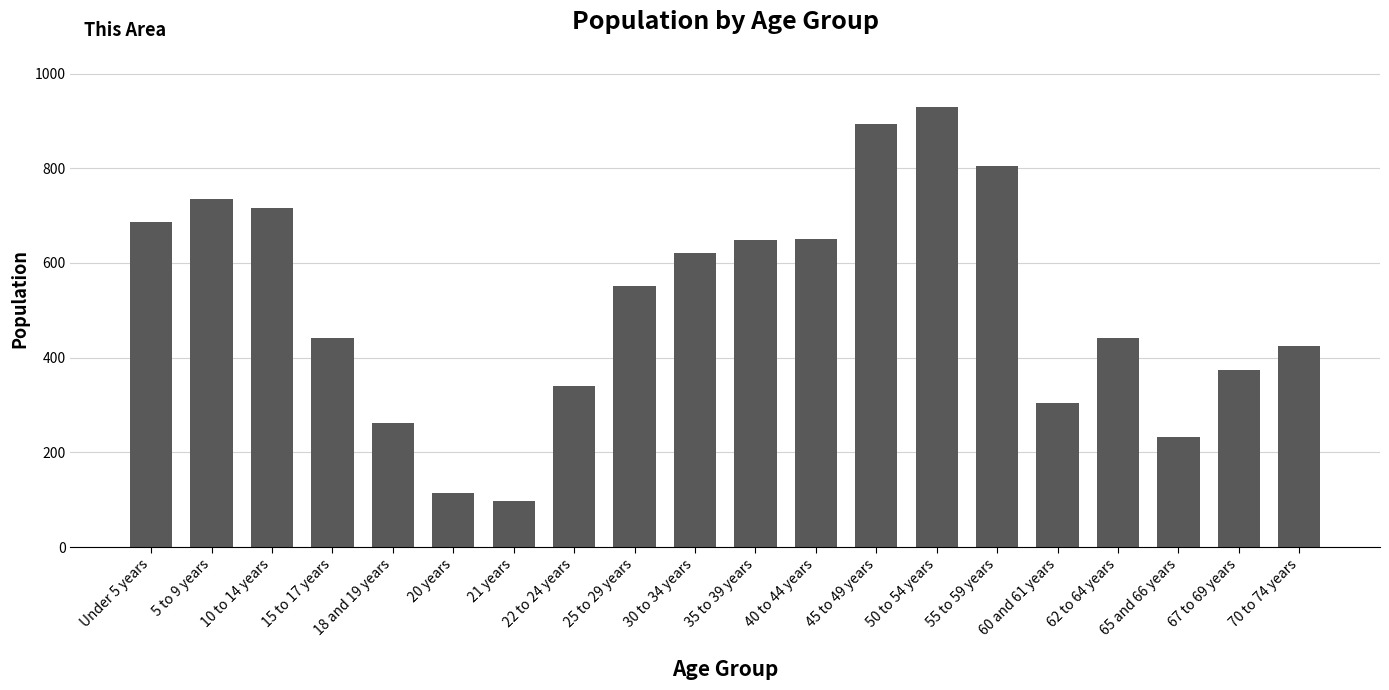

What is the maximum value shown in the chart?

930